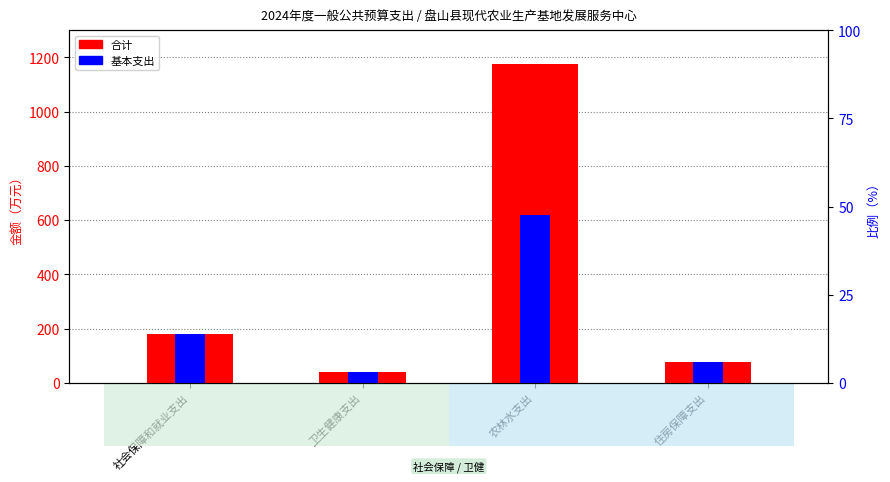

The 合计 series shows 46.9 at 社会保障和就业支出. True or false?

False